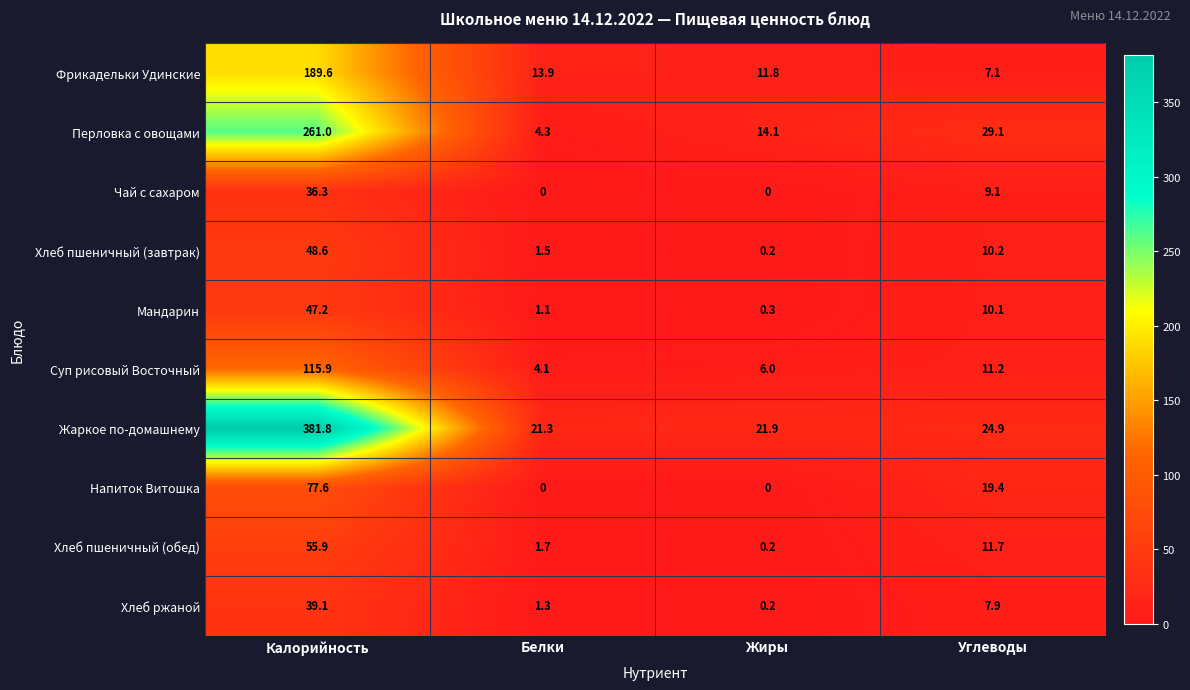

What is the difference between the Суп рисовый Восточный values at Углеводы and Жиры?

5.2